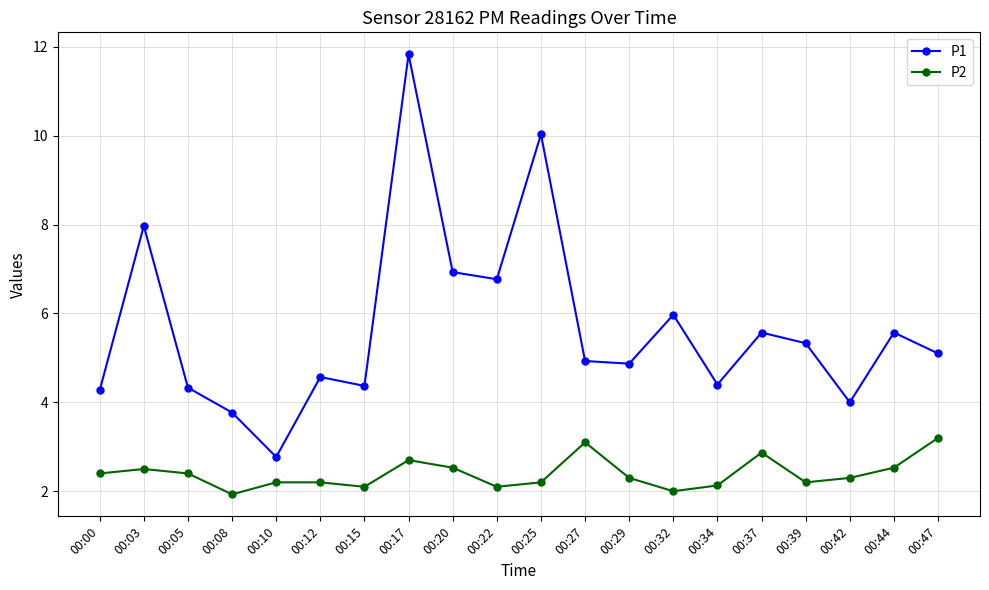

Which series has the widest spread of values?

P1